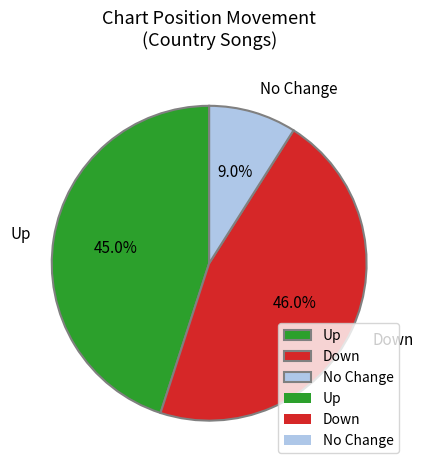

Does any single category account for the majority?

No